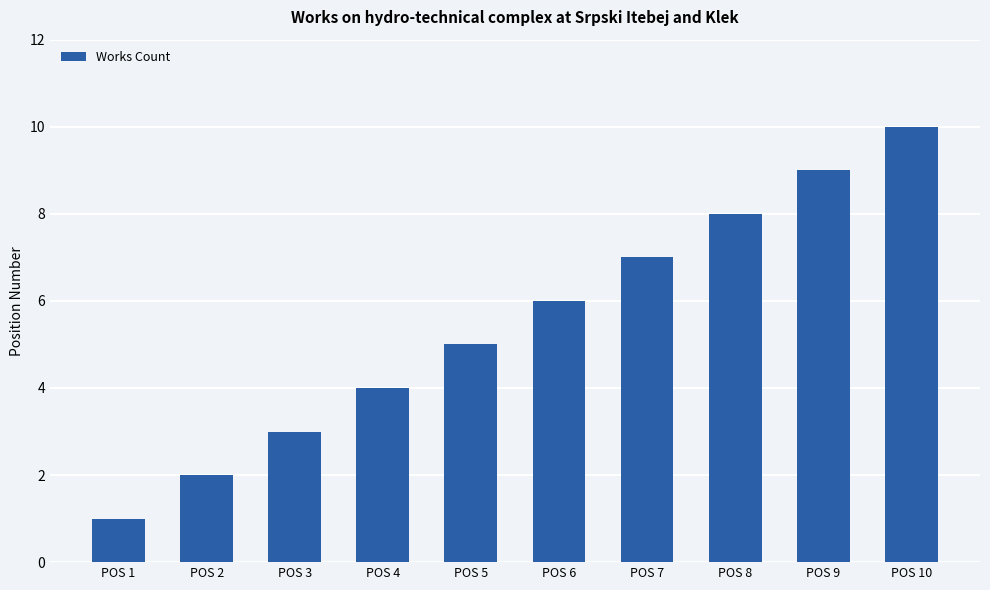

Reading left to right, what are all the values shown in this chart?

POS 1=1	POS 2=2	POS 3=3	POS 4=4	POS 5=5	POS 6=6	POS 7=7	POS 8=8	POS 9=9	POS 10=10